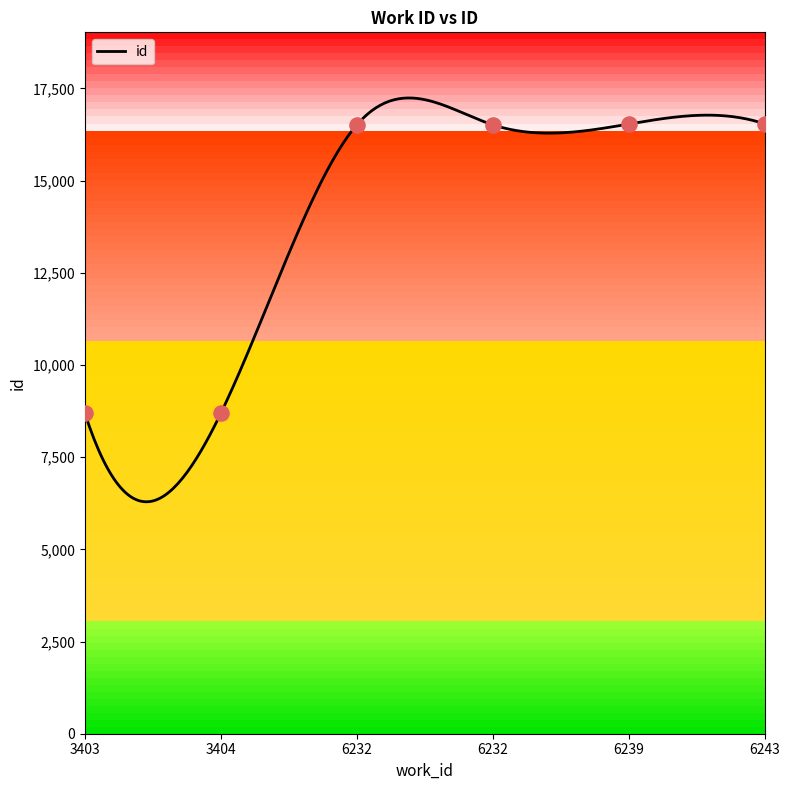

What is the ratio of the value at 6243 to the value at 6232?

1.0